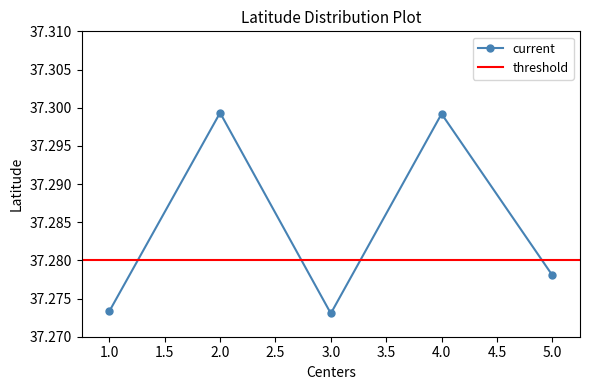

What is the ratio of the value at 1 to the value at 4?

1.0